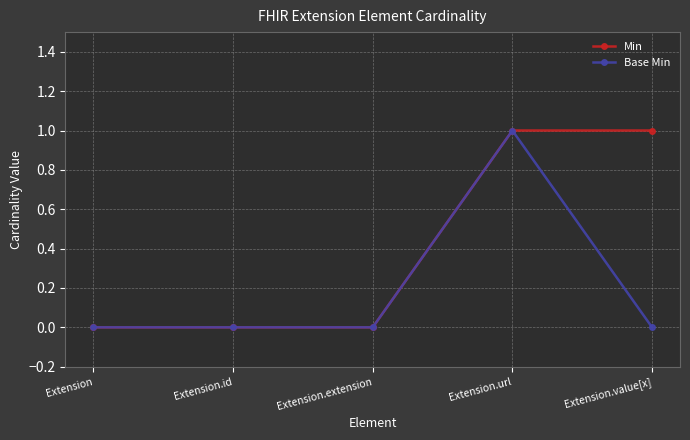

Rank the series by their average value, from lowest to highest.

Base Min, Min